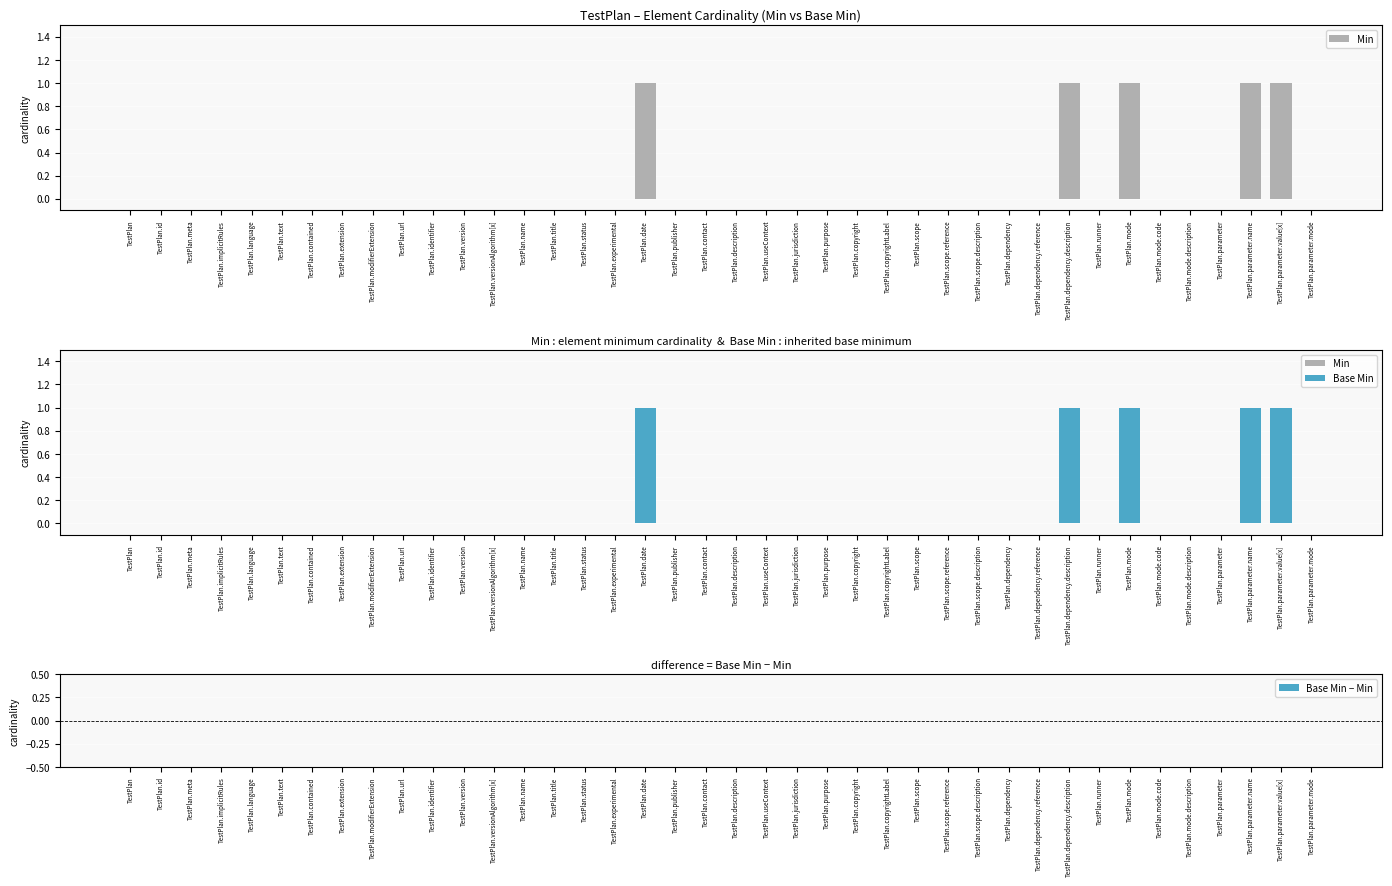

Reading left to right, extract all data points from this chart.

Min: 0	0	0	0	0	0	0	0	0	0	0	0	0	0	0	0	0	1	0	0	0	0	0	0	0	0	0	0	0	0	0	1	0	1	0	0	0	1	1	0
Base Min: 0	0	0	0	0	0	0	0	0	0	0	0	0	0	0	0	0	1	0	0	0	0	0	0	0	0	0	0	0	0	0	1	0	1	0	0	0	1	1	0
Base Min − Min: 0	0	0	0	0	0	0	0	0	0	0	0	0	0	0	0	0	0	0	0	0	0	0	0	0	0	0	0	0	0	0	0	0	0	0	0	0	0	0	0